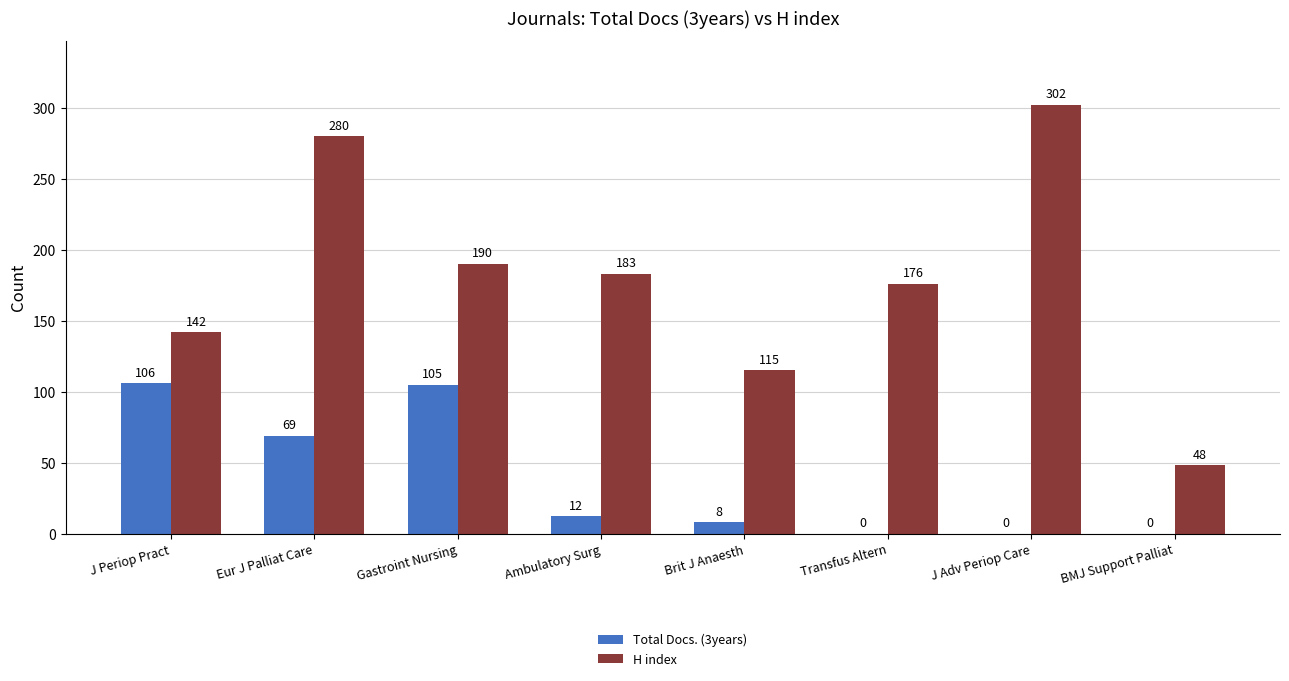

What are all the series names shown in the legend?

Total Docs. (3years), H index